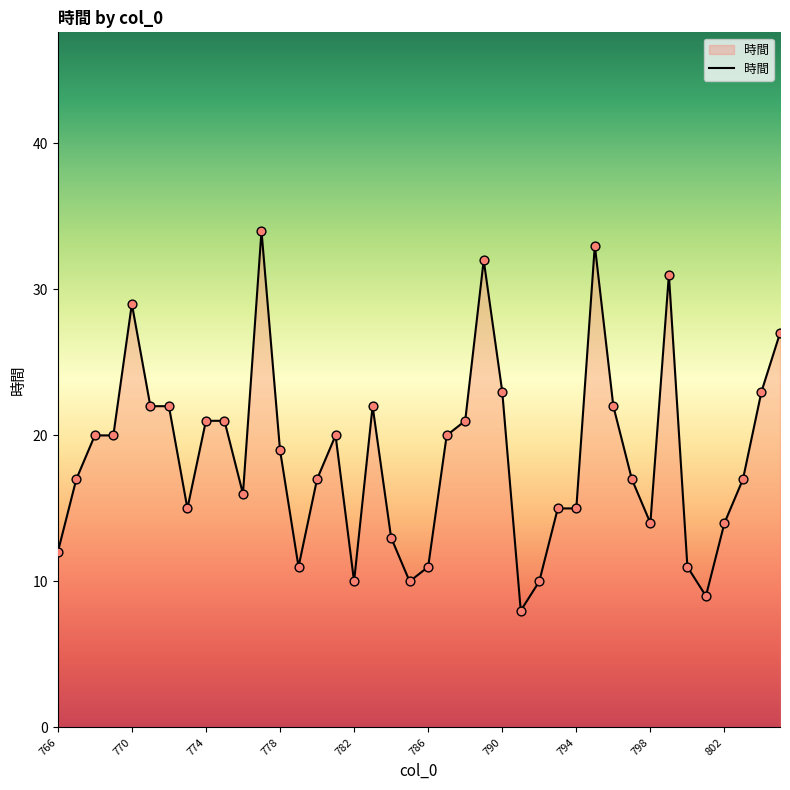

What is the difference between the maximum and minimum values?

26